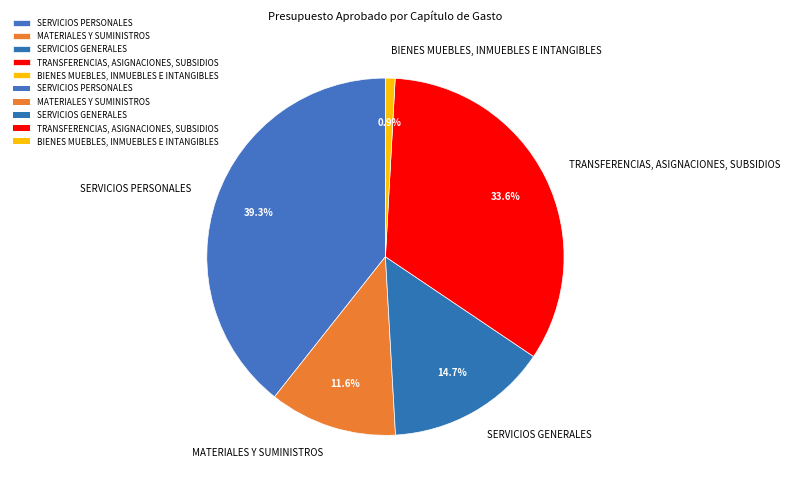

Count the number of slices in the pie.

5